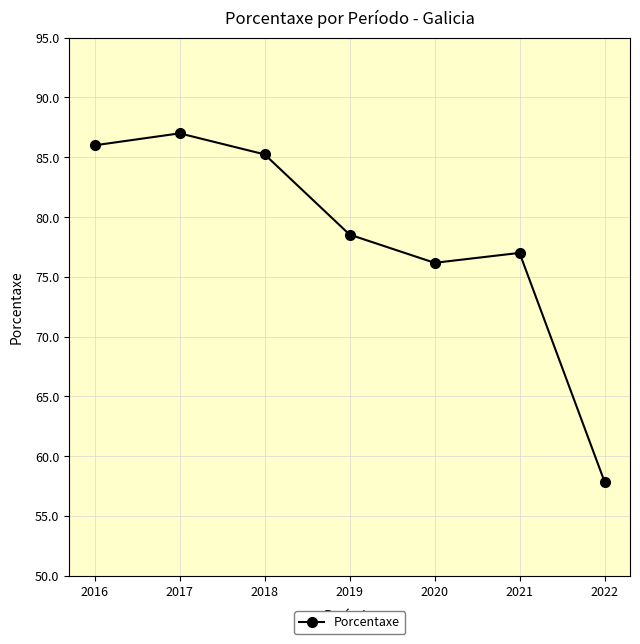

What is the sum of all values?

547.8